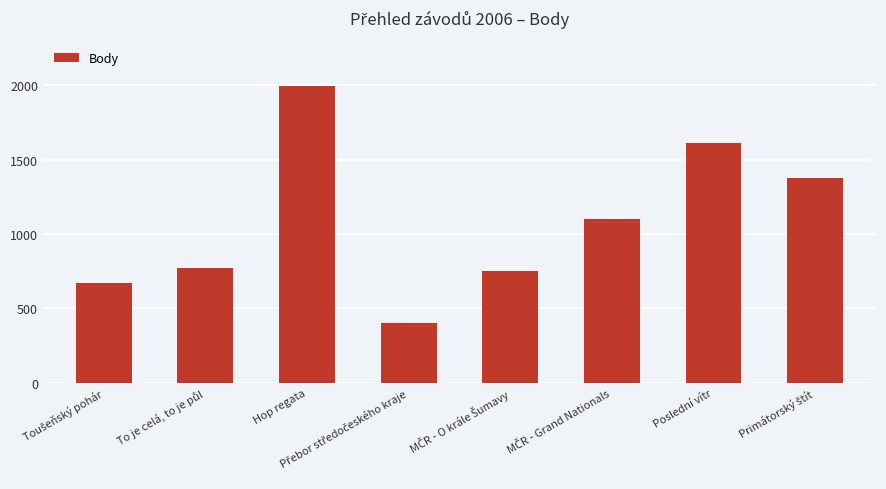

What is the label of the 2nd bar from the right?

Poslední vítr